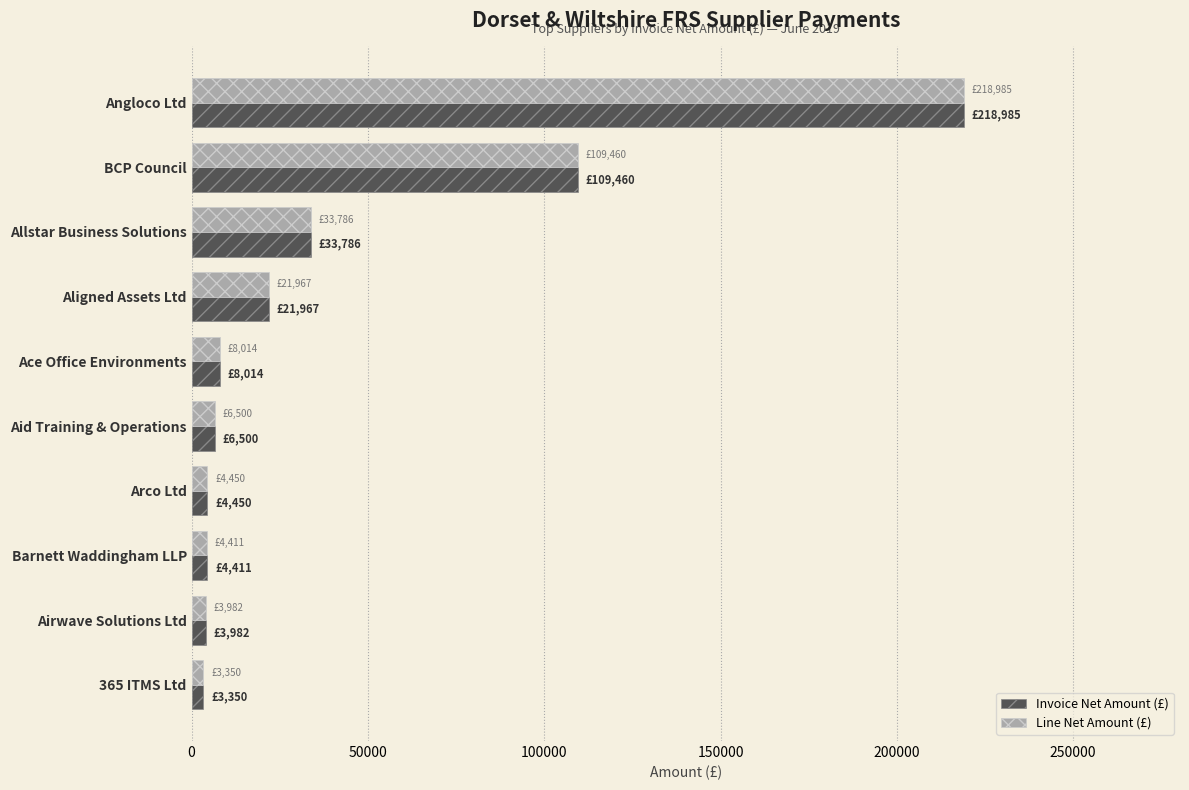

True or false: Line Net Amount (£) has a value of 218984.7 at Angloco Ltd.

True